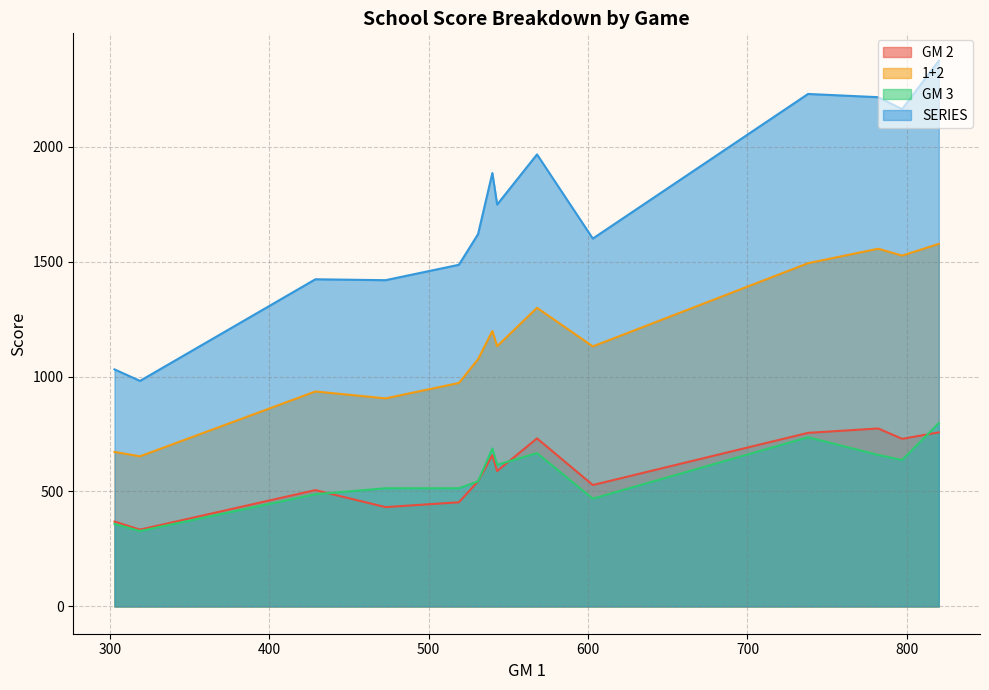

Which series has the largest range (max minus min)?

SERIES